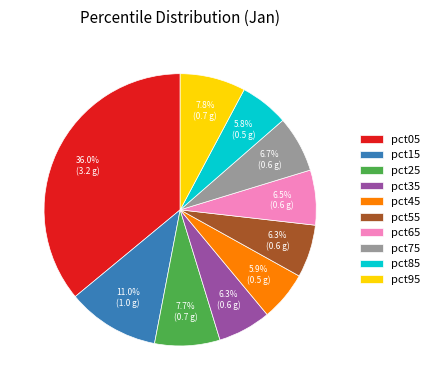

Does pct45 represent more than half of the total?

No